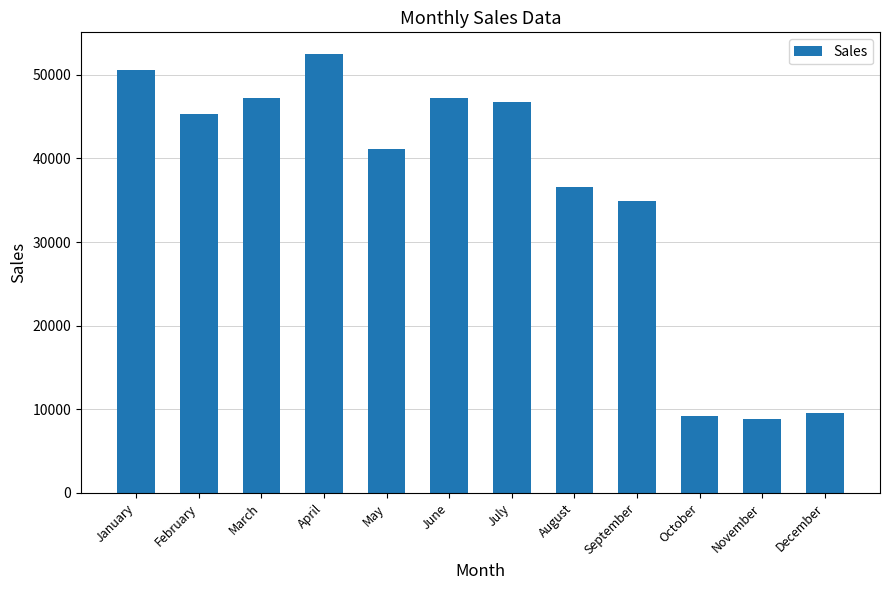

Count the number of categories in the chart.

12